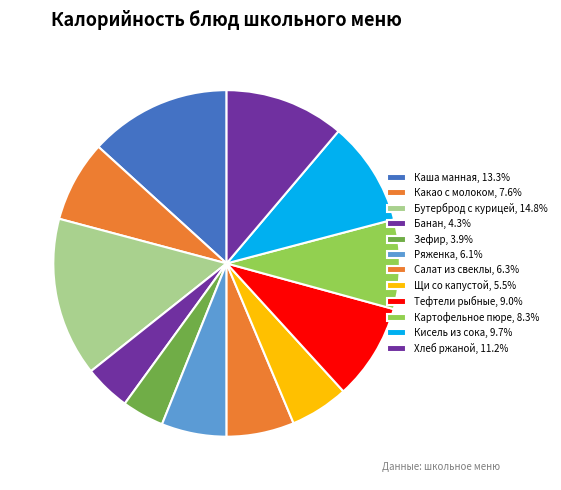

How many segments does this pie chart have?

12